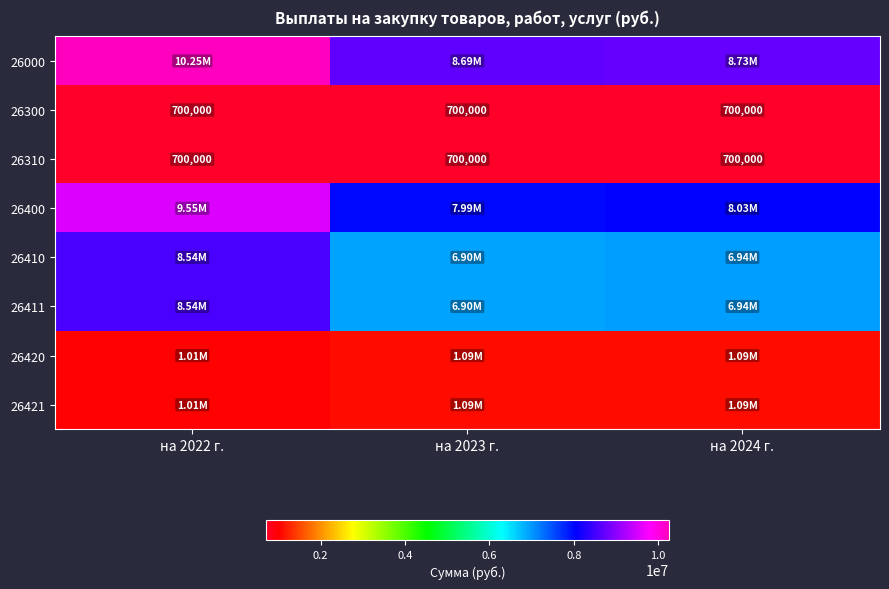

Rank the categories by 26310 value from highest to lowest.

на 2022 г., на 2023 г., на 2024 г.